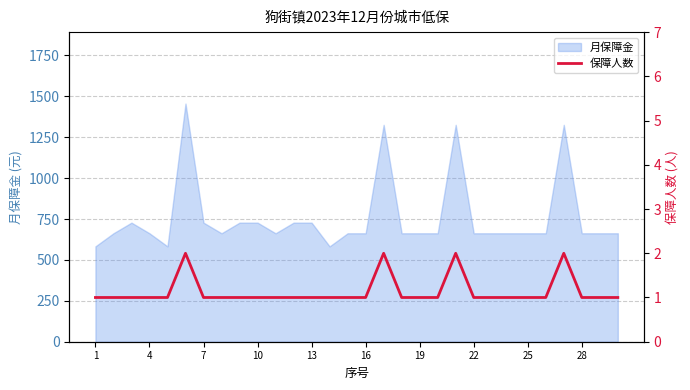

The value of 月保障金 at 25 is 663. True or false?

True